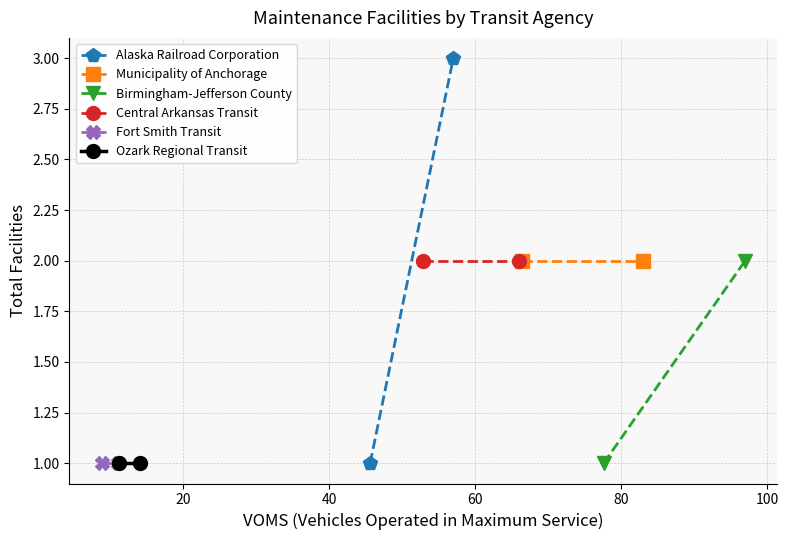

What is the difference between the highest and lowest values at 20?

2